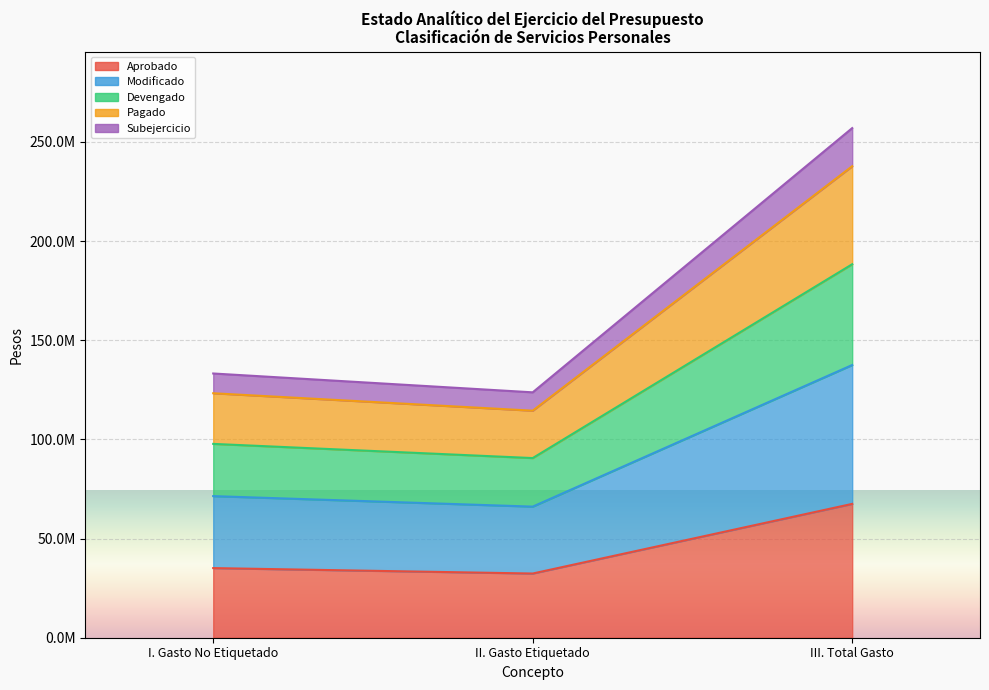

Which series changed the most between I. Gasto No Etiquetado and III. Total Gasto?

Modificado